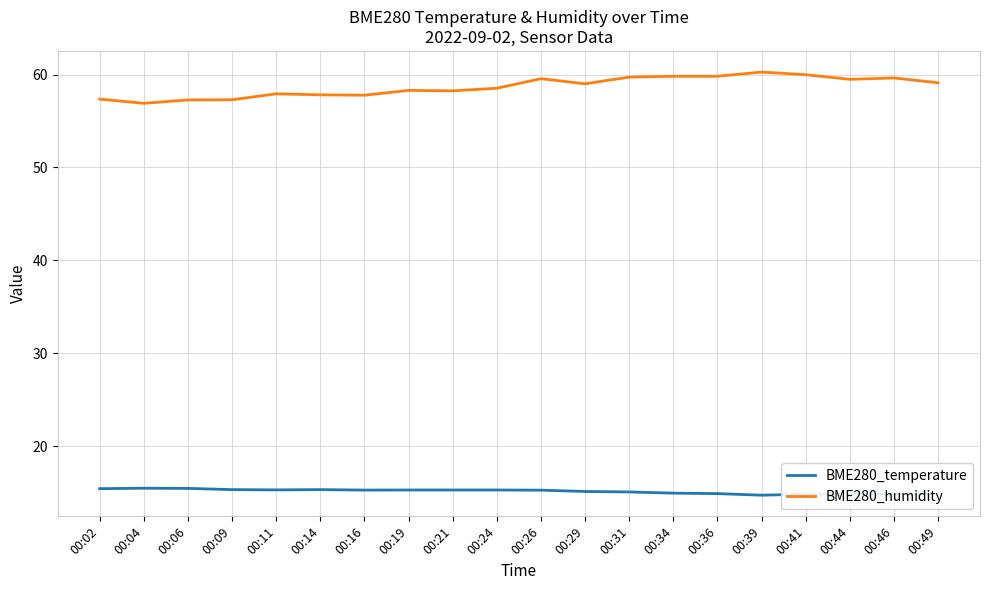

What is the difference between the highest and lowest values at 00:26?

44.3